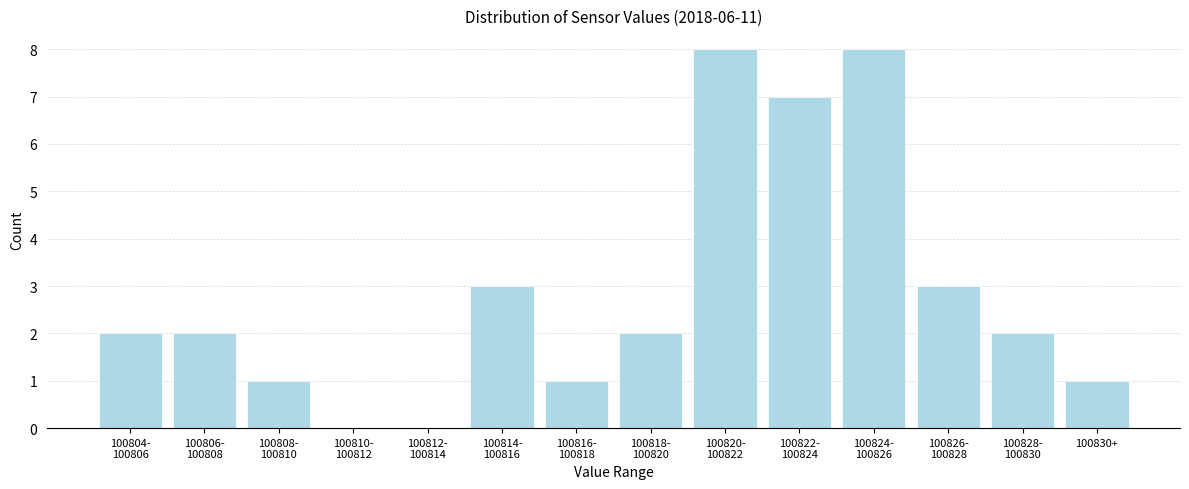

What is the maximum value shown in the chart?

8